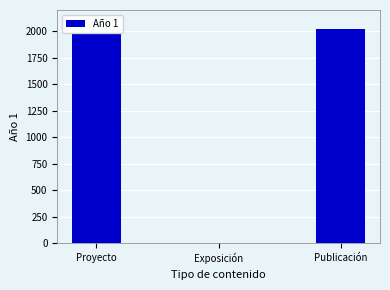

The value at Exposición is -776. True or false?

False